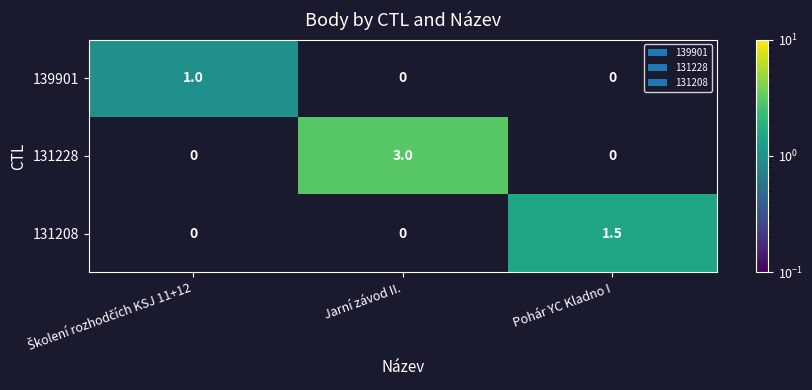

What is the maximum value shown in the chart?

3.0